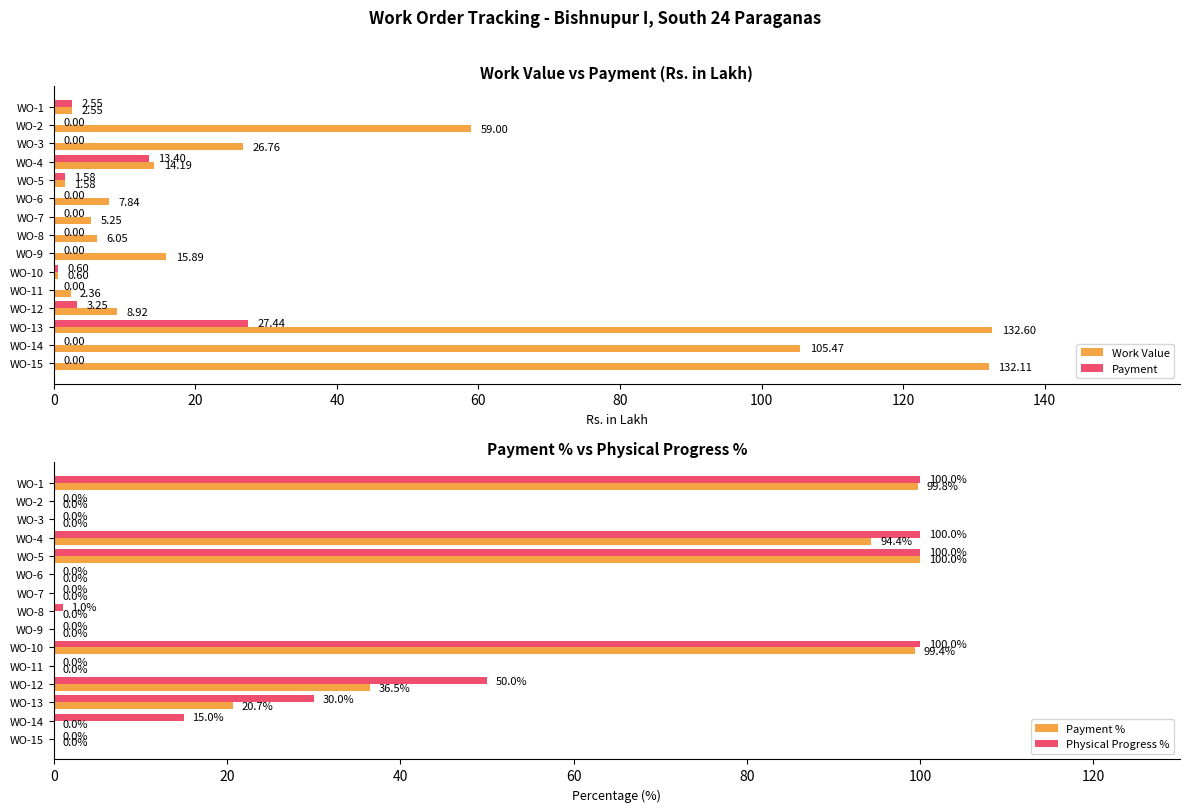

Which series has the largest total across all categories?

Work Value